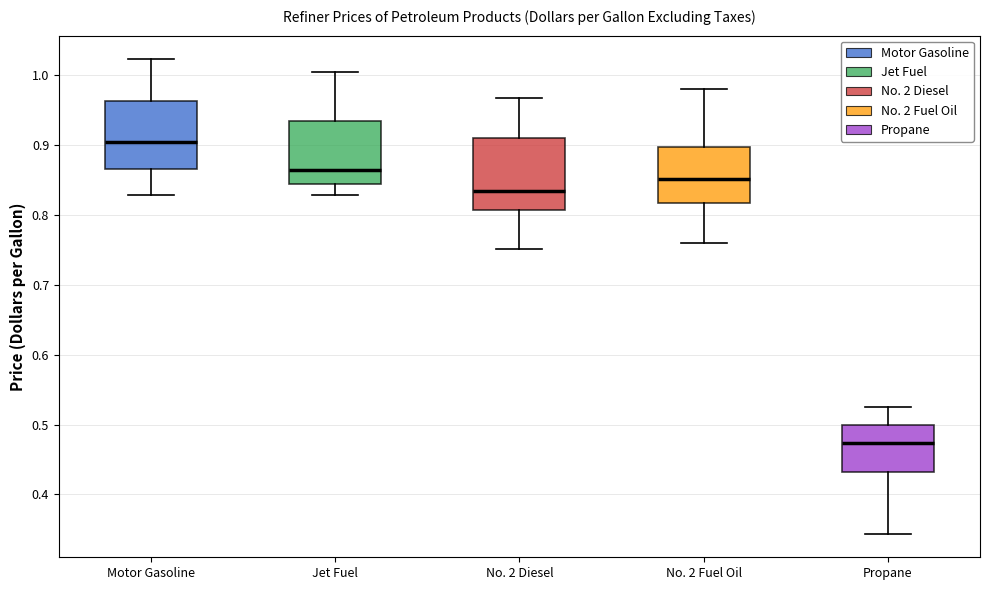

Reading left to right, transcribe this box plot: for each box, give where its median line is, the range the box spans, and where its two whiskers end, as read against the y-axis. The values are not printed on the chart, so give them approximately, as read against the axis.

Motor Gasoline: median 0.90, box 0.87 to 0.96, whiskers 0.83 to 1.02
Jet Fuel: median 0.87, box 0.85 to 0.94, whiskers 0.83 to 1.01
No. 2 Diesel: median 0.84, box 0.81 to 0.91, whiskers 0.75 to 0.97
No. 2 Fuel Oil: median 0.85, box 0.82 to 0.90, whiskers 0.76 to 0.98
Propane: median 0.47, box 0.43 to 0.50, whiskers 0.34 to 0.53